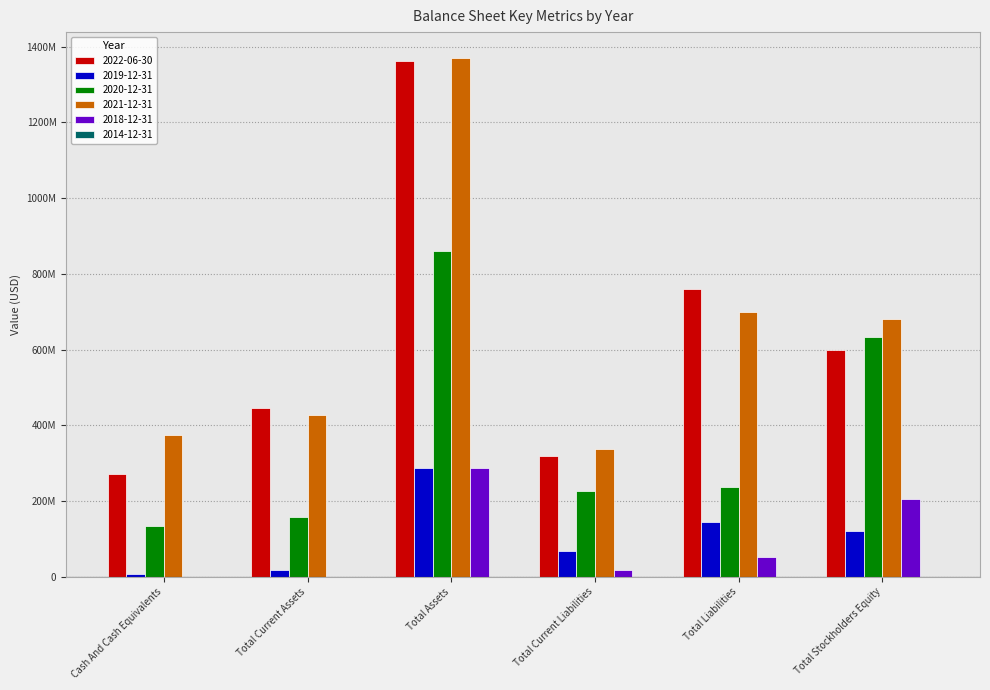

Which series has the widest spread of values?

2022-06-30